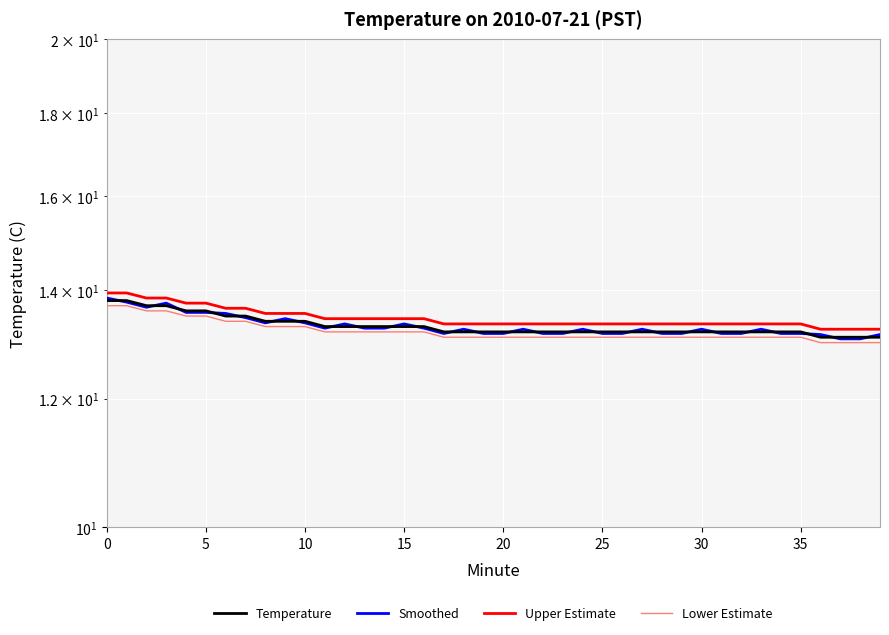

What is the difference between the maximum and second lowest values in the Upper Estimate series?

0.7